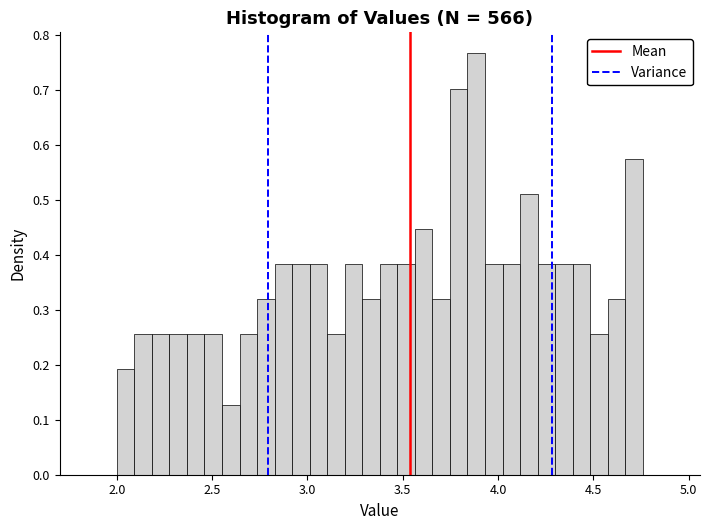

Around what value on the x-axis is the tallest bar? Give the approximate position of its centre, as read against the axis.

3.90